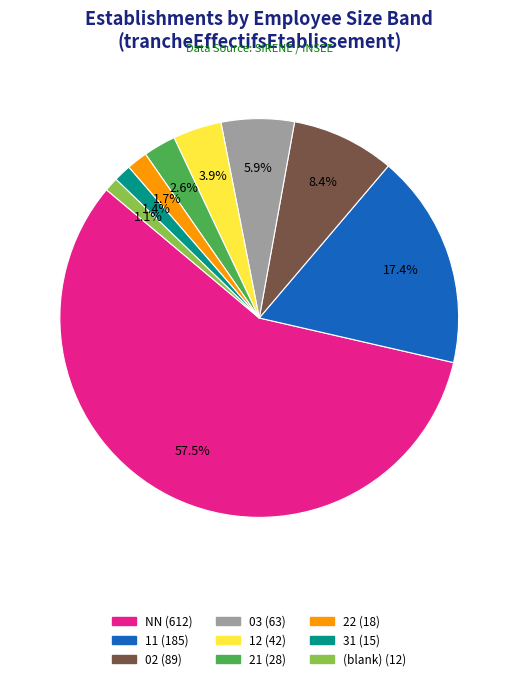

To the nearest percent, what is the average slice percentage?

11%